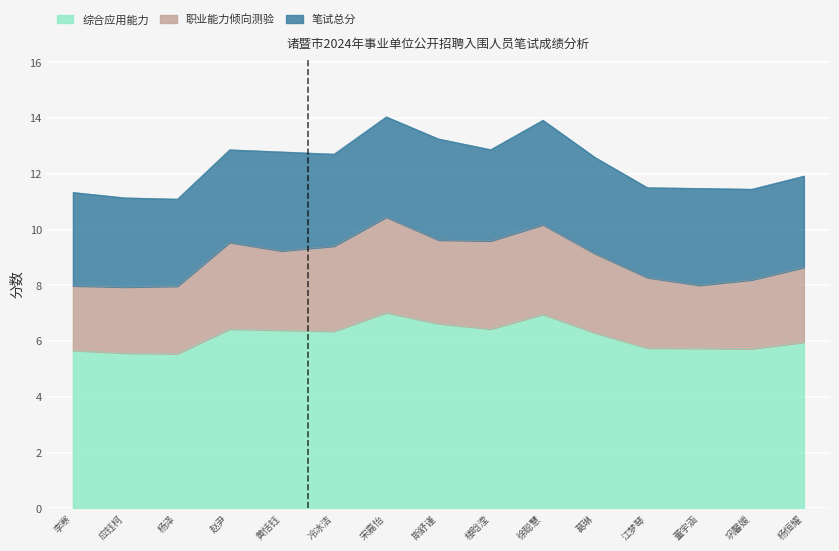

The 职业能力倾向测验 series shows 10.4 at 宋嘉怡. True or false?

True